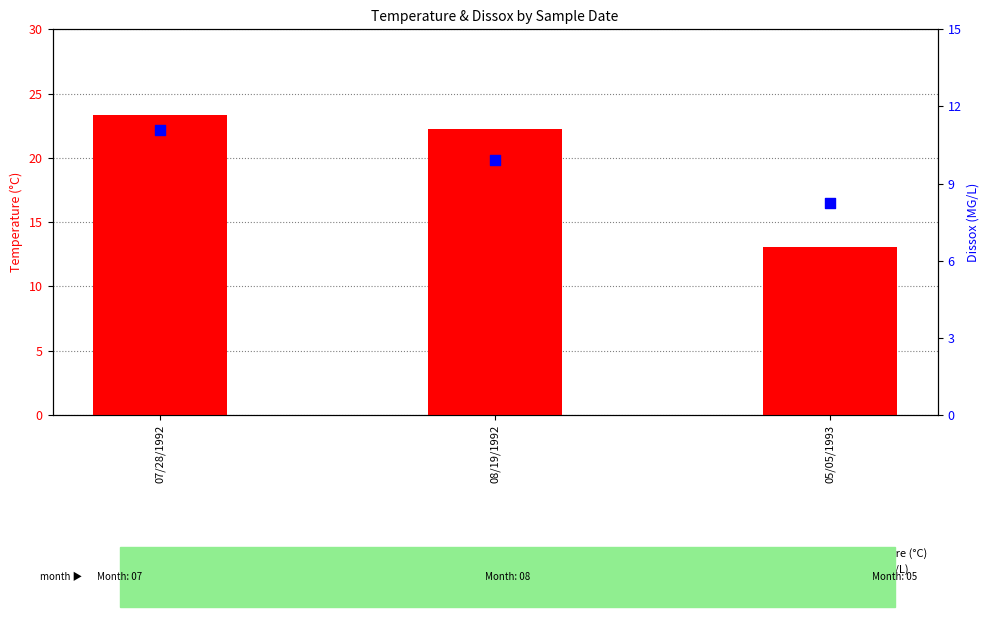

Which series contains the highest Y value?

Temperature (°C)